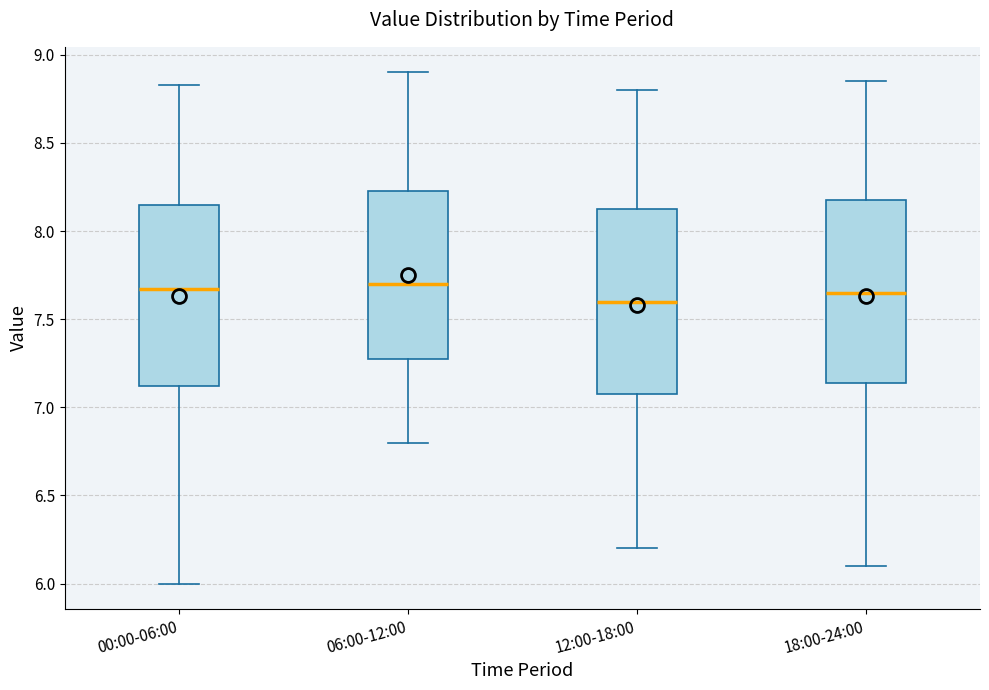

Reading left to right, read every box against the y-axis: the position of its median line, the range the box covers, and the ends of its whiskers. The values are not printed on the chart, so give them approximately, as read against the axis.

00:00-06:00: median 7.65, box 7.10 to 8.15, whiskers 6.00 to 8.85
06:00-12:00: median 7.70, box 7.30 to 8.25, whiskers 6.80 to 8.90
12:00-18:00: median 7.60, box 7.10 to 8.15, whiskers 6.20 to 8.80
18:00-24:00: median 7.65, box 7.15 to 8.20, whiskers 6.10 to 8.85